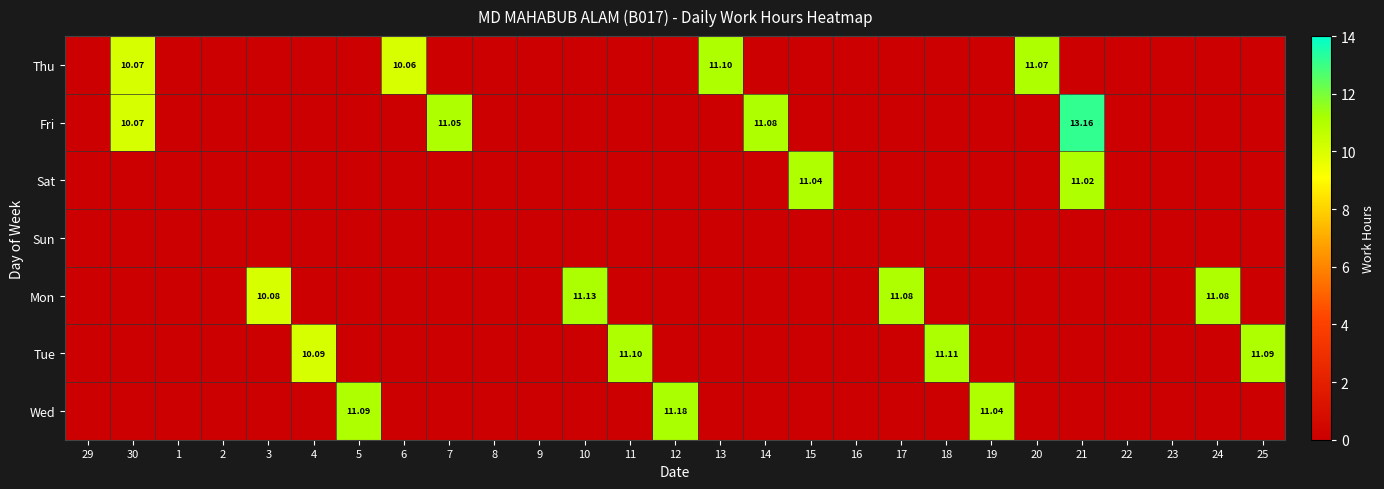

Is the value of Tue at 12 greater than the value of Wed at 24?

No